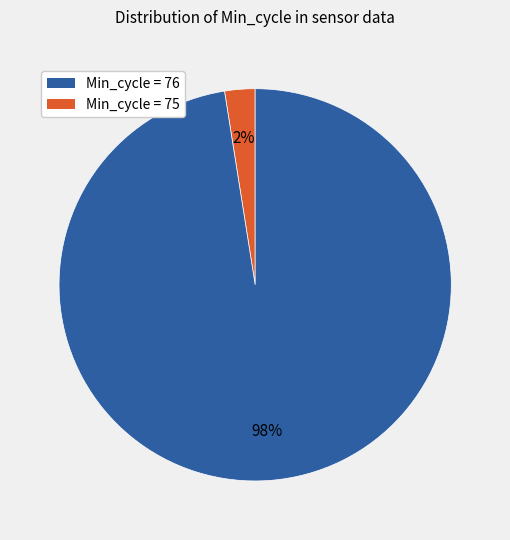

Count the number of slices in the pie.

2